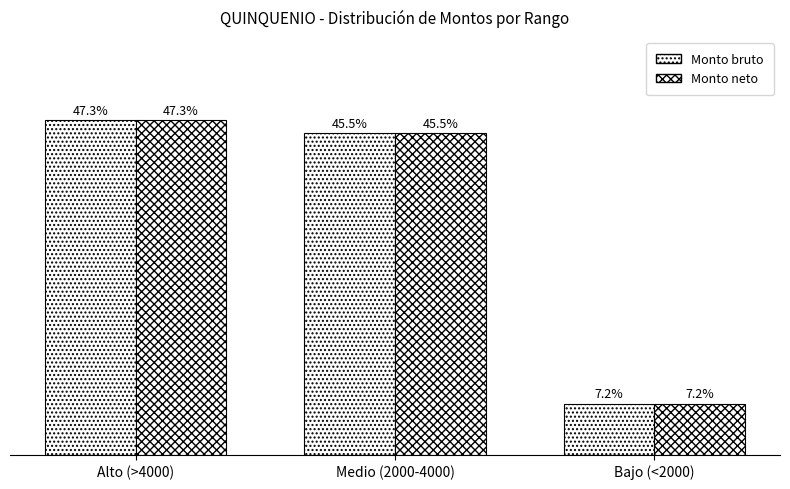

At which category is the sum across all series the highest?

Alto (>4000)